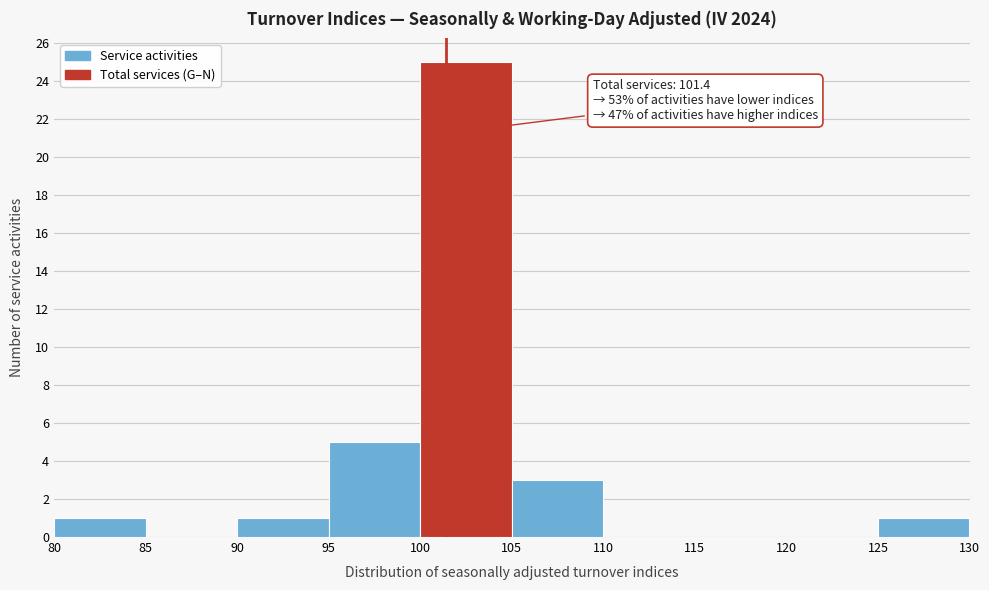

Over which range of the x-axis is the bar tallest?

100 to 105